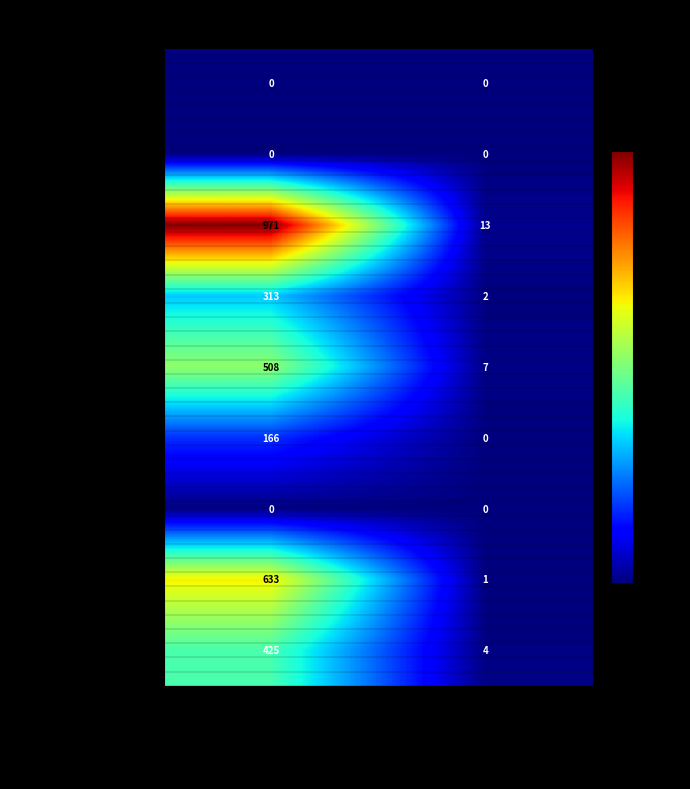

What is the approximate value of T Bristol Wds 1-4 at write-in: (Non)?

13